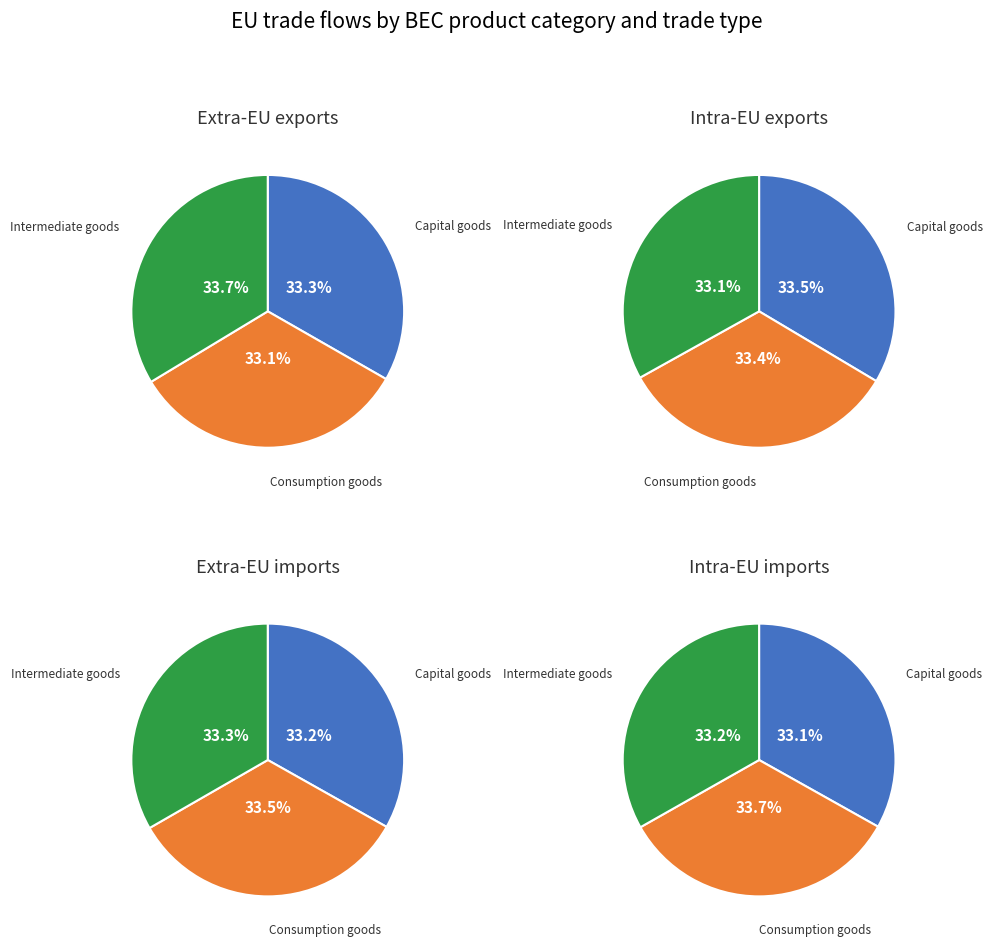

Does B account for over 50% of the chart?

No